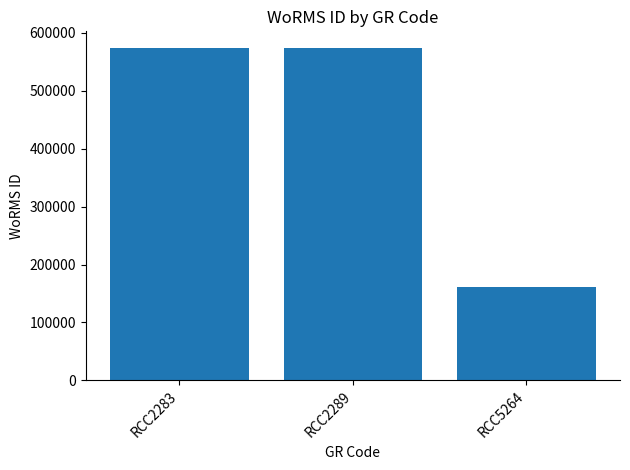

Which category has the lowest value across all series?

RCC5264